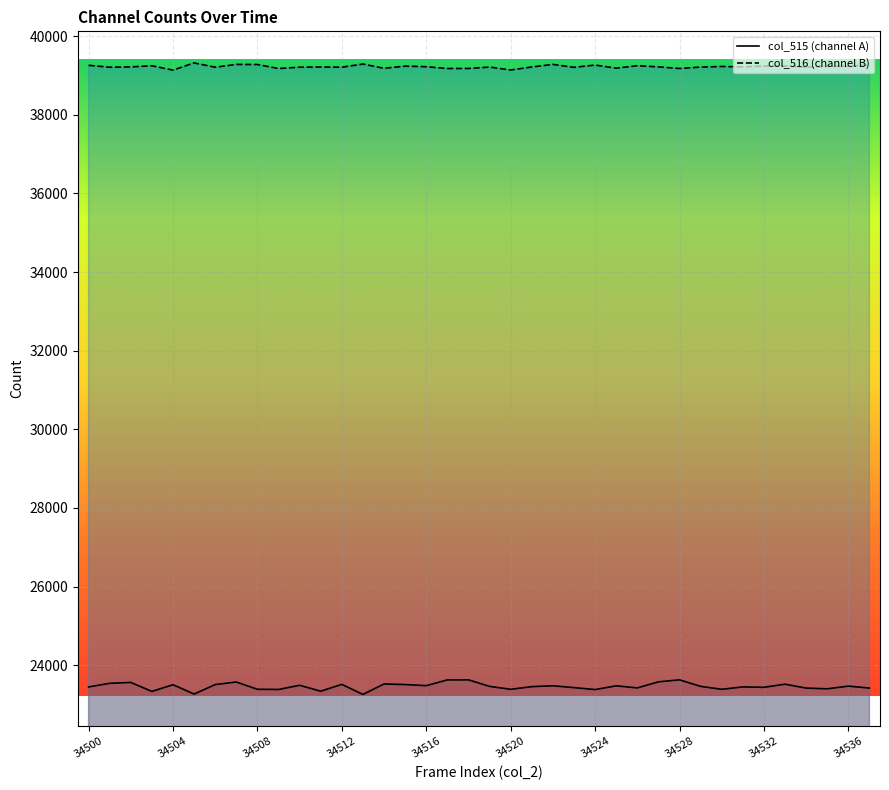

What is the sum of the col_516 values at 37 and 31?

78489